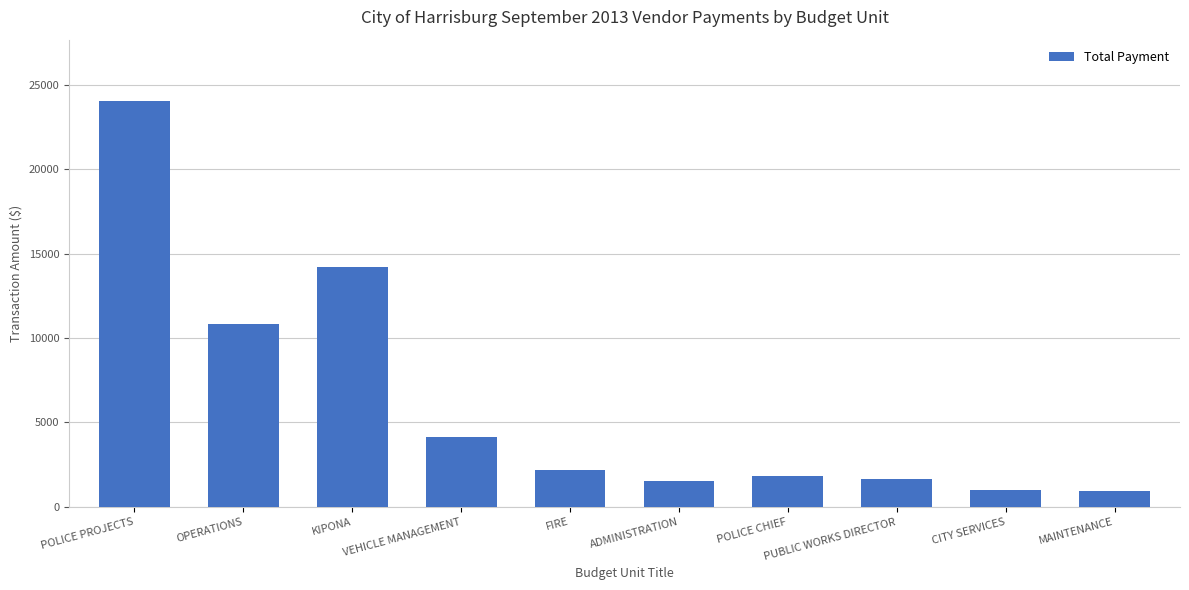

Read the value at OPERATIONS.

10856.0